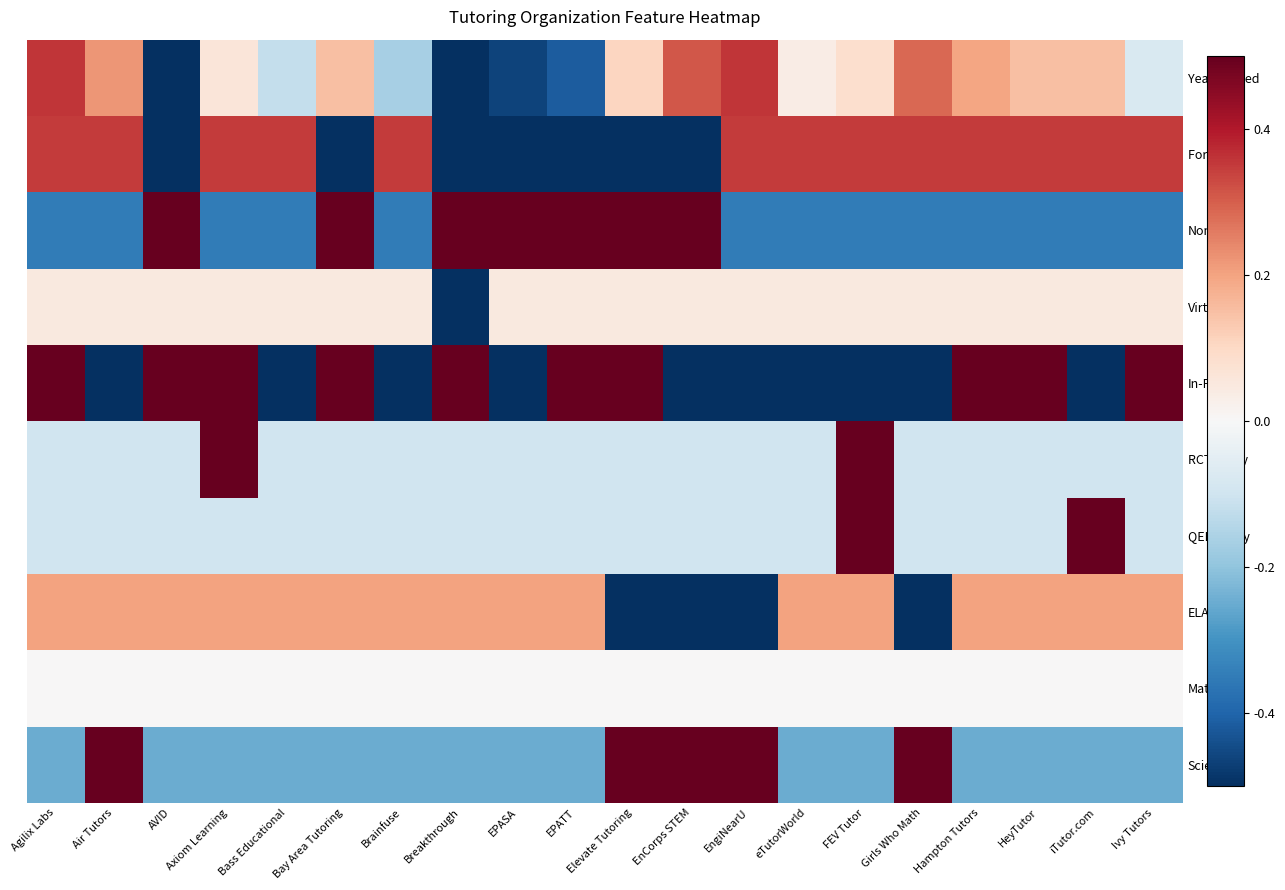

Rank the series at iTutor.com from highest to lowest value.

QED Study, For Profit, ELA, Year Started, Virtual, Math, RCT Study, Science, Nonprofit, In-Person